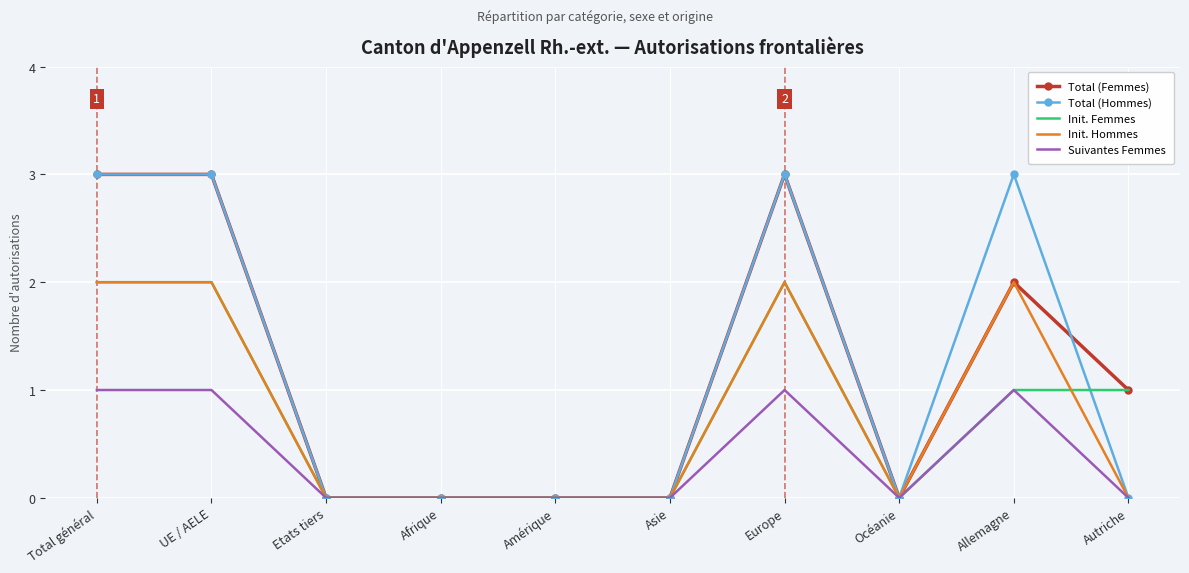

What position from the left is Total général?

1